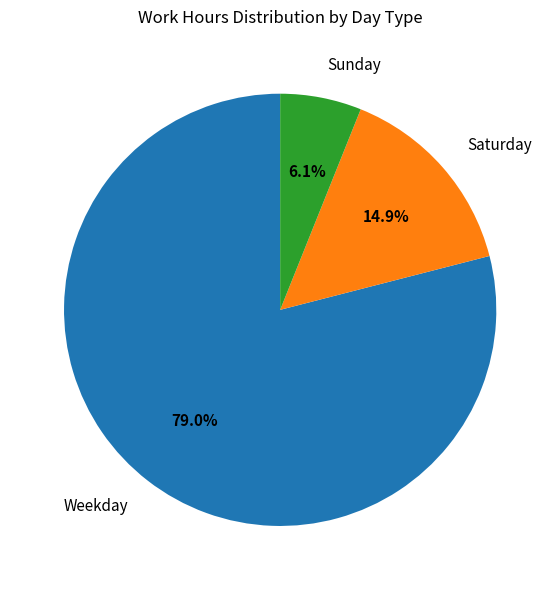

Do Weekday and Saturday together represent more than half of the pie?

Yes